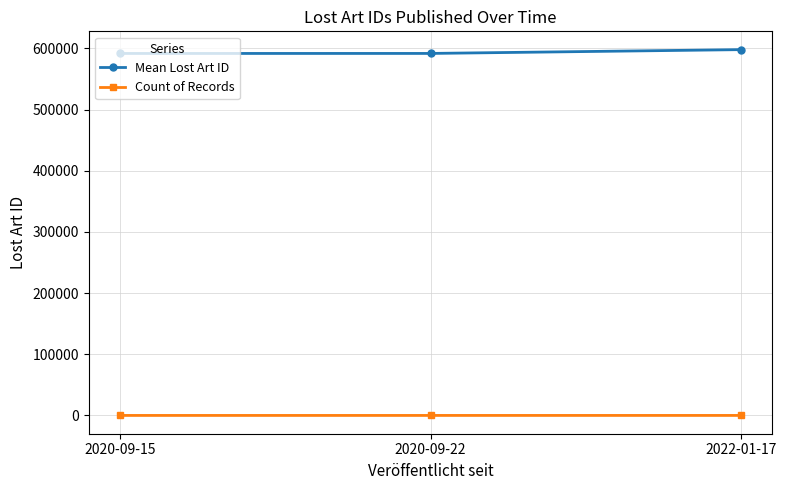

Is the value of Mean Lost Art ID at 2022-01-17 greater than the value of Count of Records at 2020-09-22?

Yes